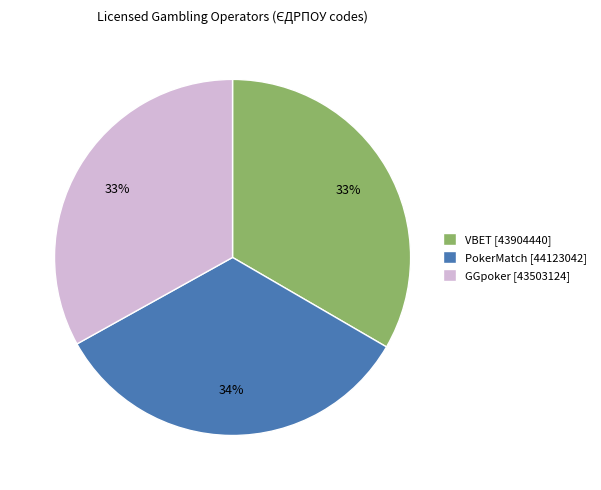

The GGpoker [43503124] slice represents 23% of the pie. True or false?

False